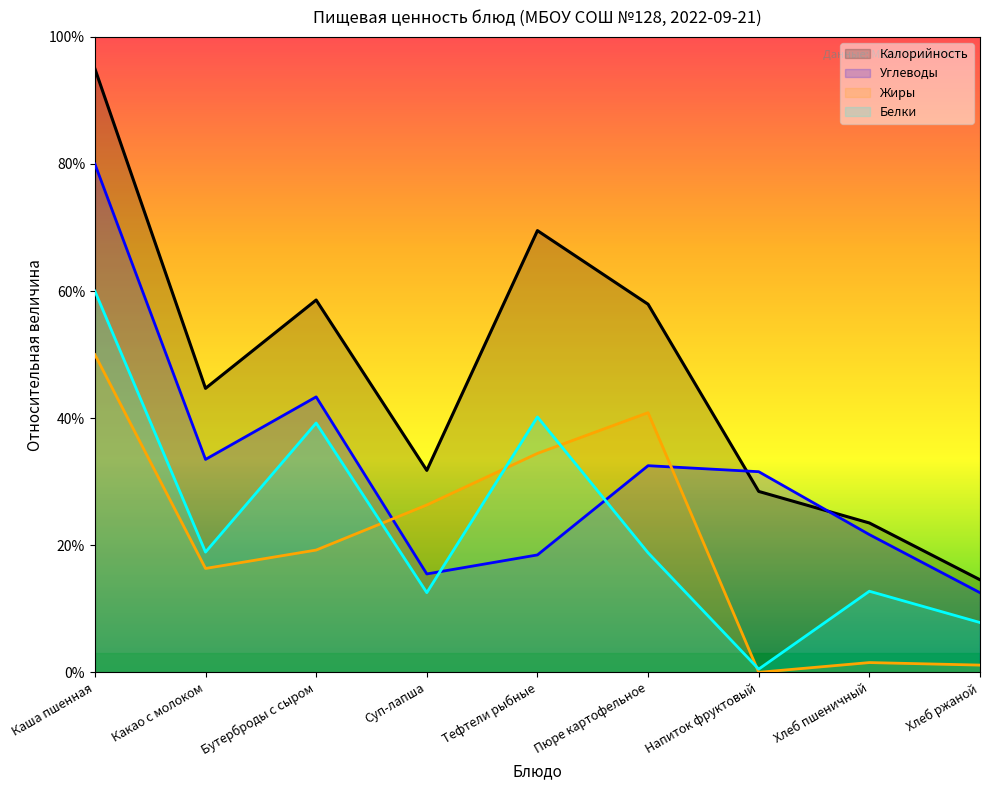

Which series has the largest range (max minus min)?

Калорийность